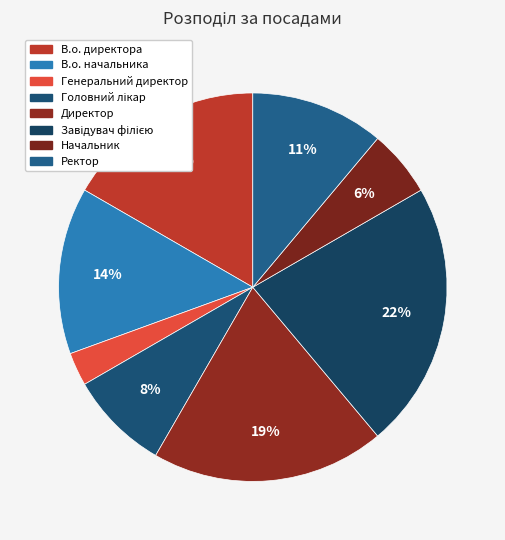

How many slices are in this pie chart?

8